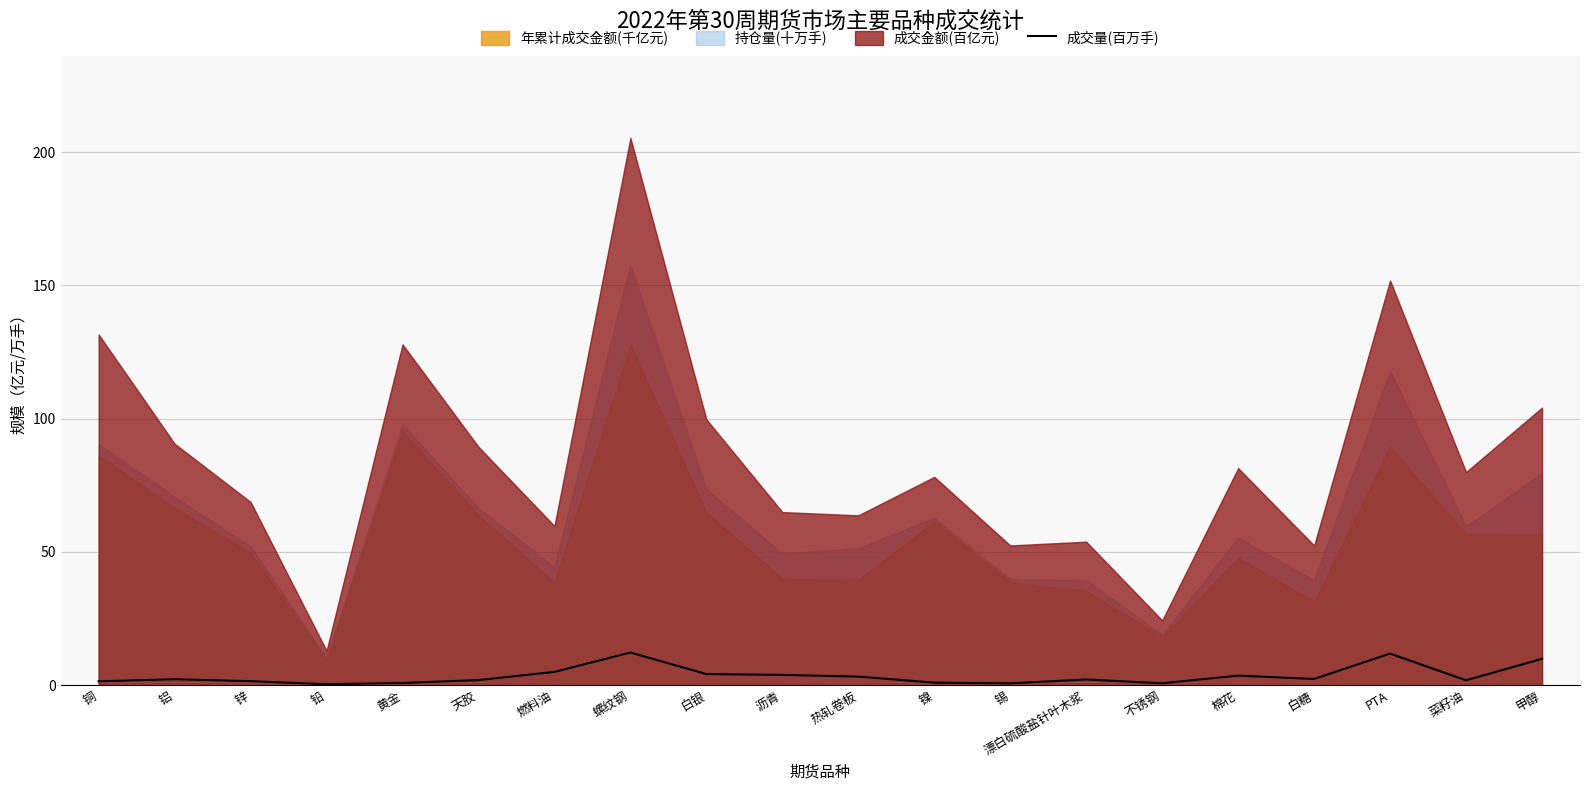

List the labels in order of value, largest first.

螺纹钢, PTA, 甲醇, 燃料油, 白银, 沥青, 棉花, 热轧卷板, 白糖, 铝, 漂白硫酸盐针叶木浆, 天胶, 菜籽油, 锌, 铜, 镍, 黄金, 不锈钢, 锡, 铅